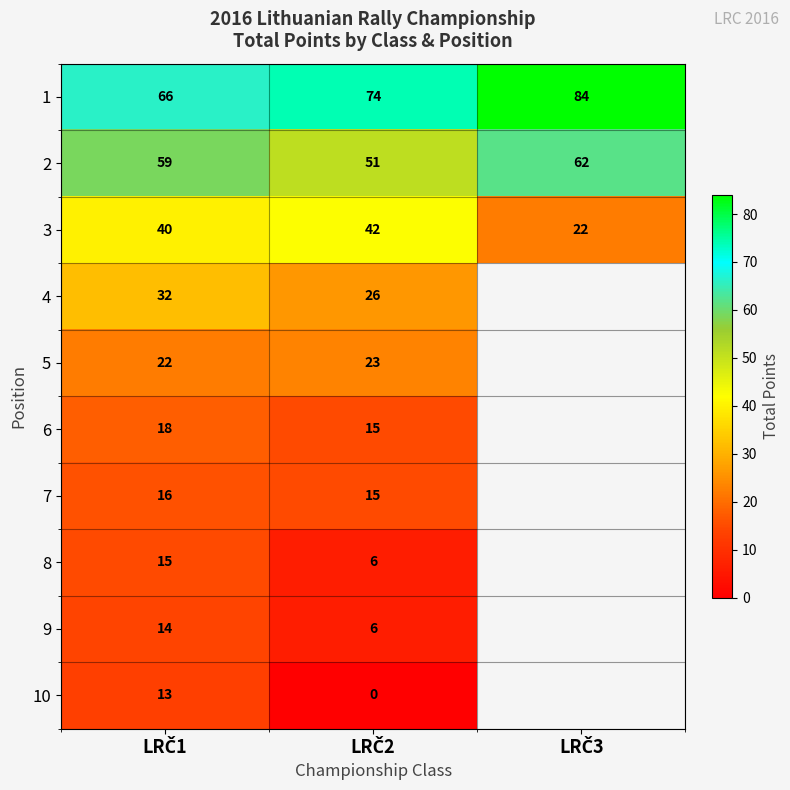

What is the maximum value shown in the chart?

84.0